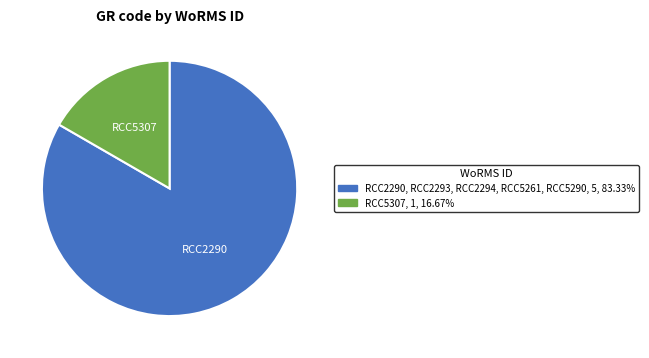

Is there a majority slice in this chart?

Yes